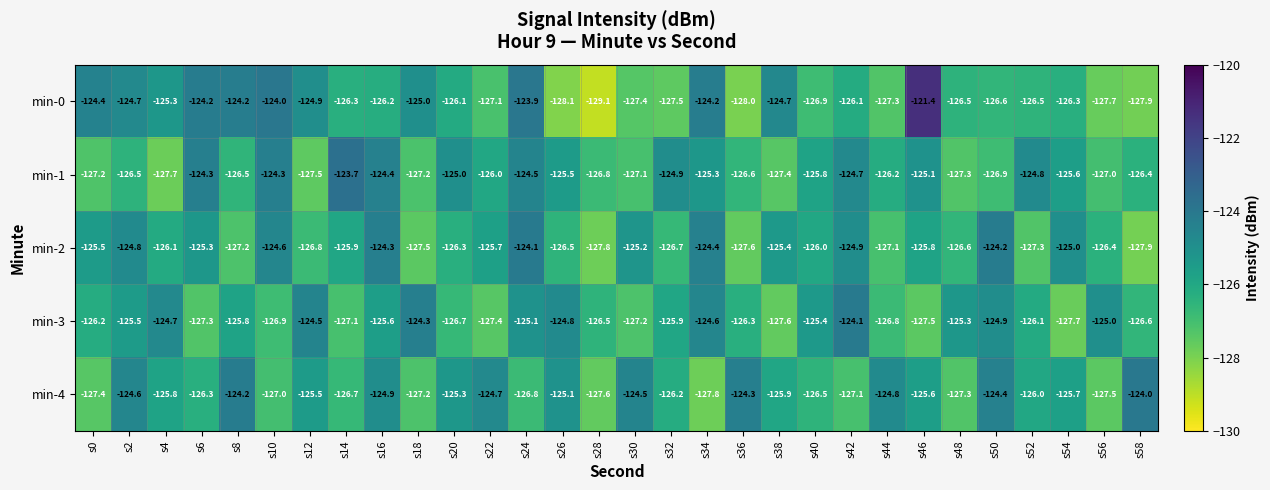

The min-0 series shows -127.9 at s58. True or false?

True